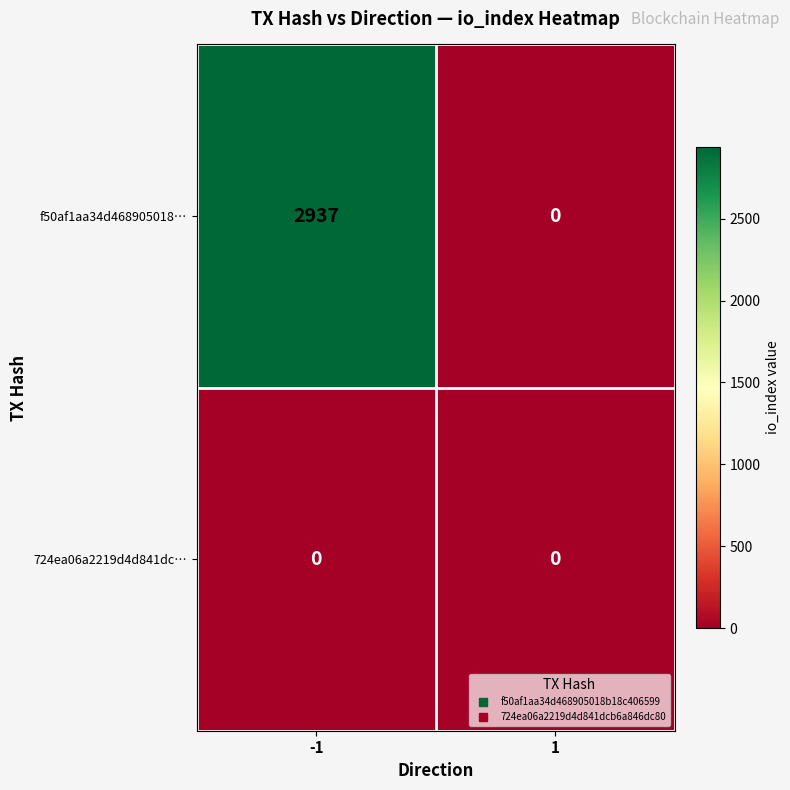

How many categories are shown in the chart?

2